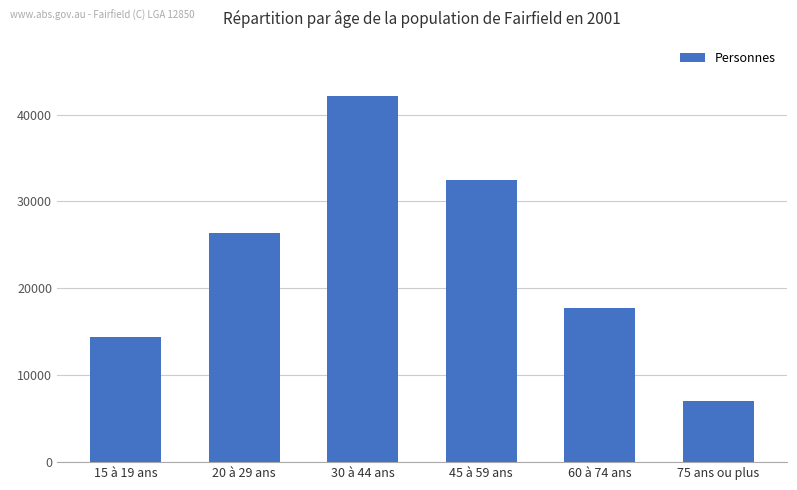

How many values are below 26377?

3